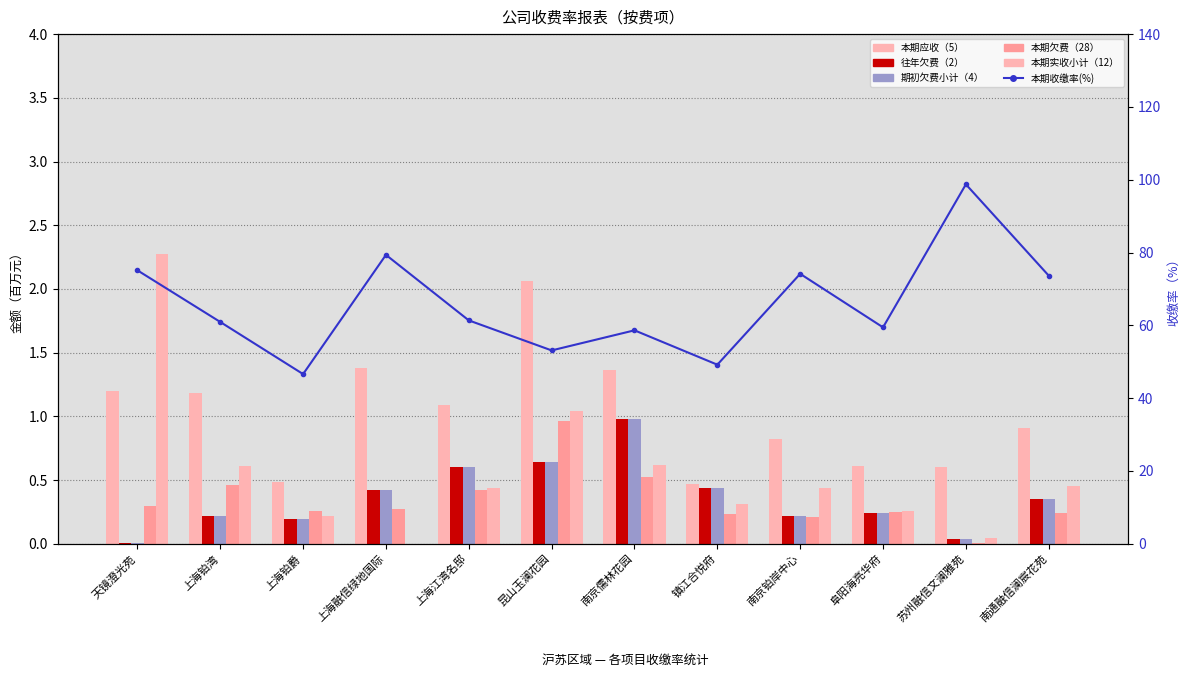

What is the highest value of the 往年欠费（2） series?

1.0